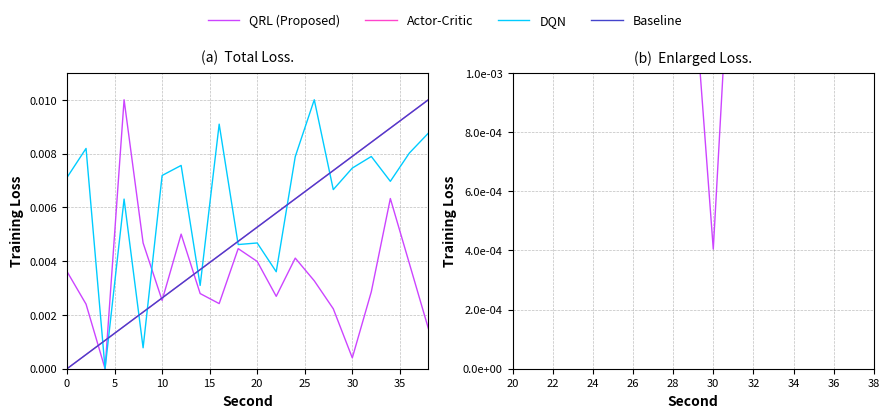

True or false: QRL (Proposed) and Actor-Critic intersect in this chart.

False